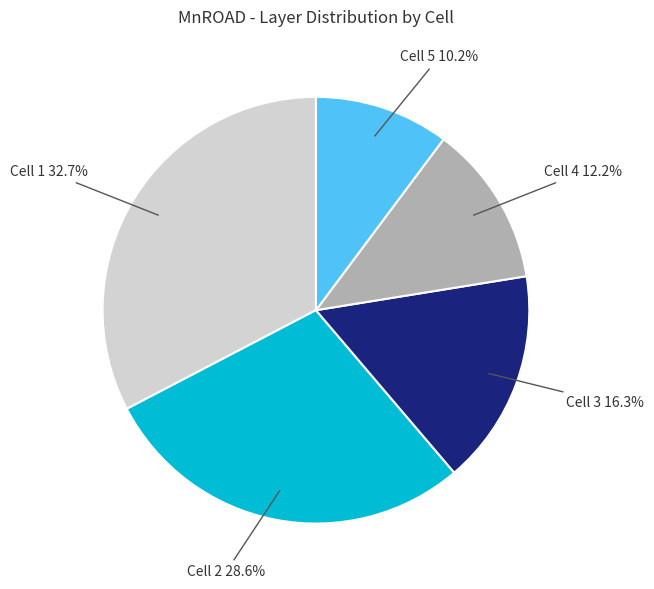

The Cell 3 slice represents 4% of the pie. True or false?

False